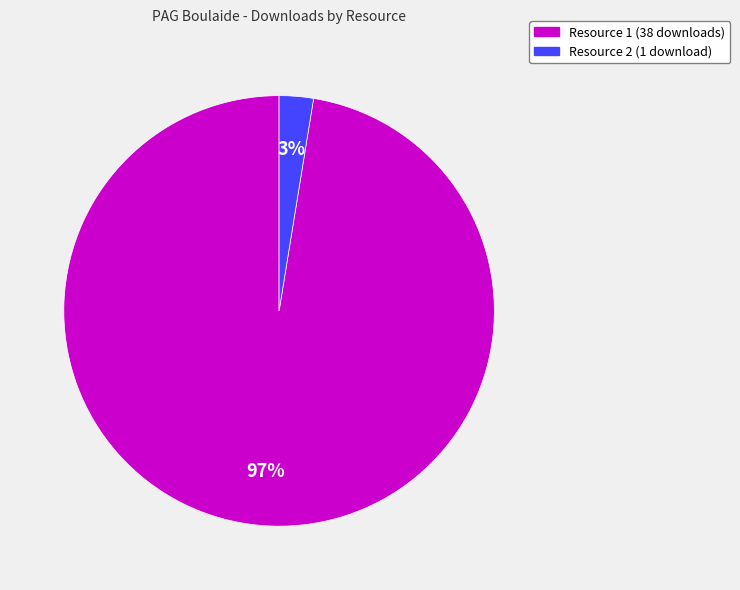

Between Resource 2 (1 download) and Resource 1 (38 downloads), which is larger?

Resource 1 (38 downloads)